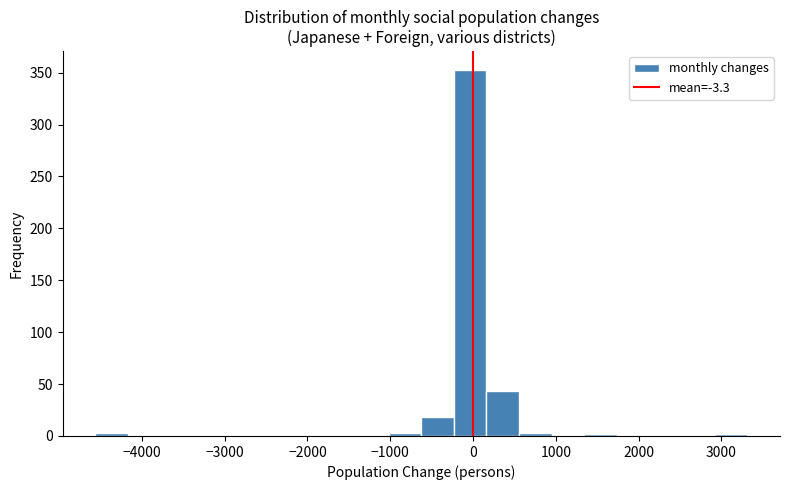

Read against the x-axis, roughly where is the centre of the tallest bar?

0